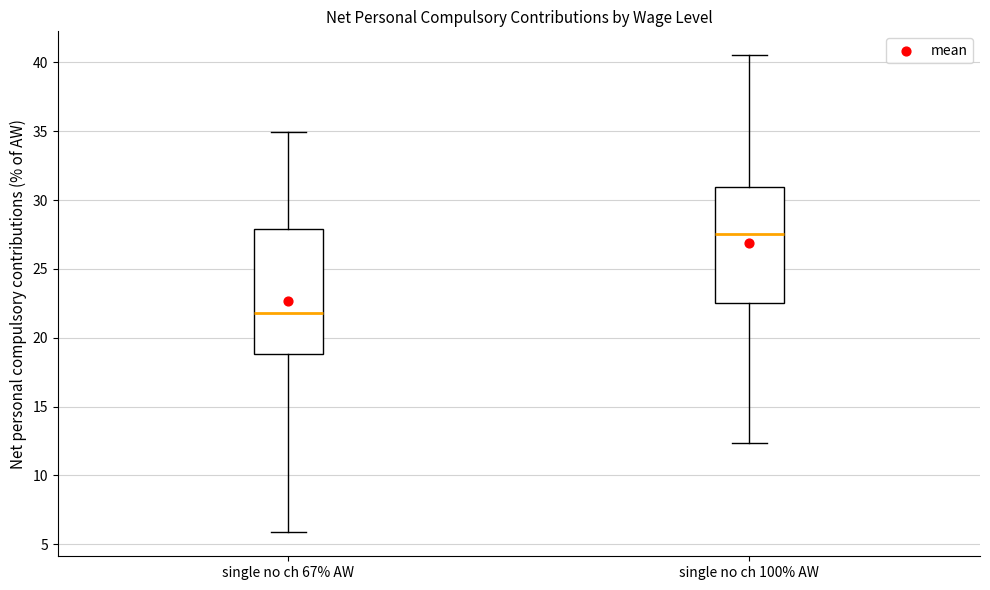

Comparing the boxes themselves (not the whiskers), which one is the tallest?

single no ch 67% AW